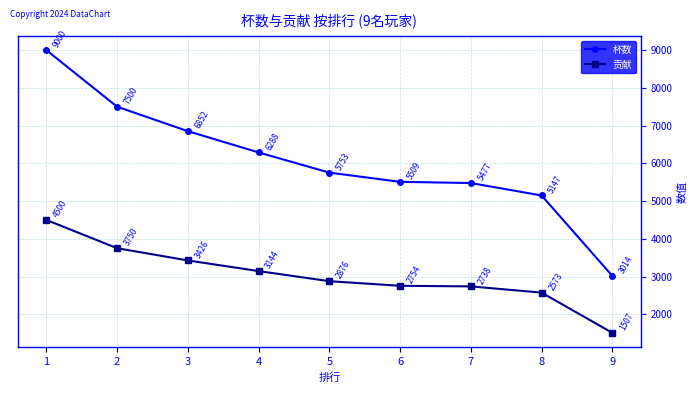

What is the average value of the 杯数 series?

6060